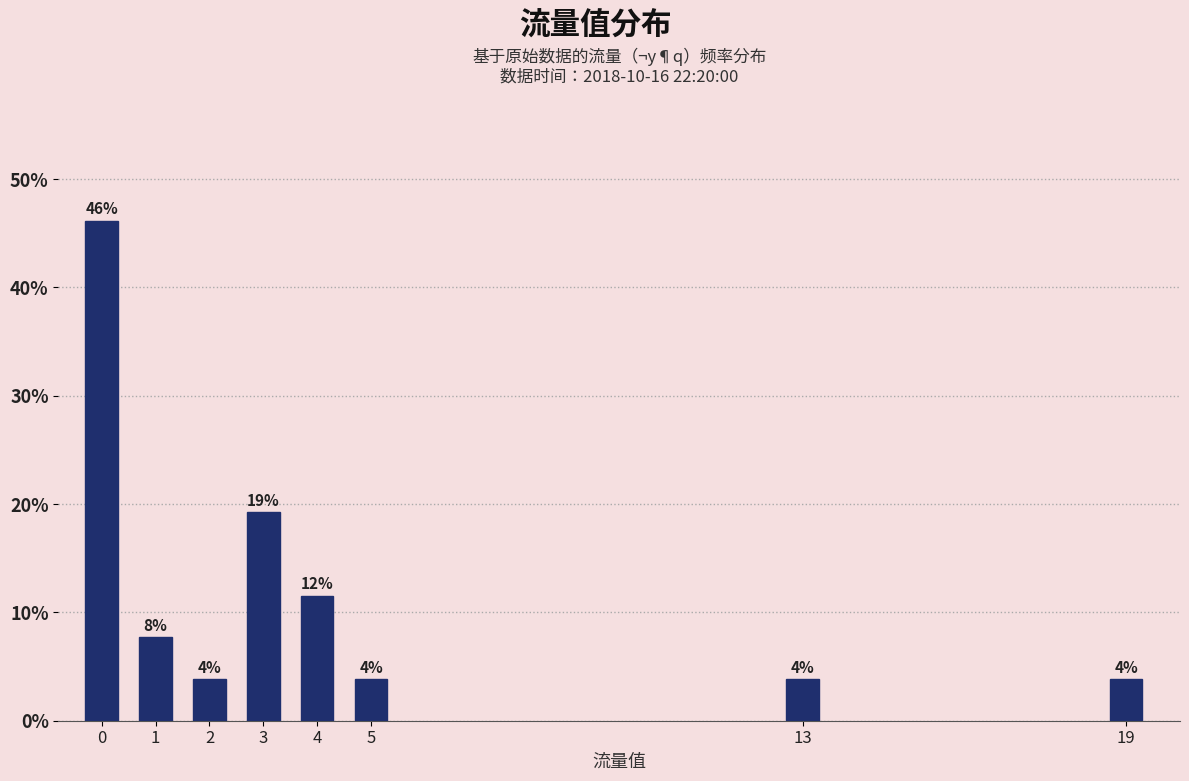

Does the chart contain any negative values?

No